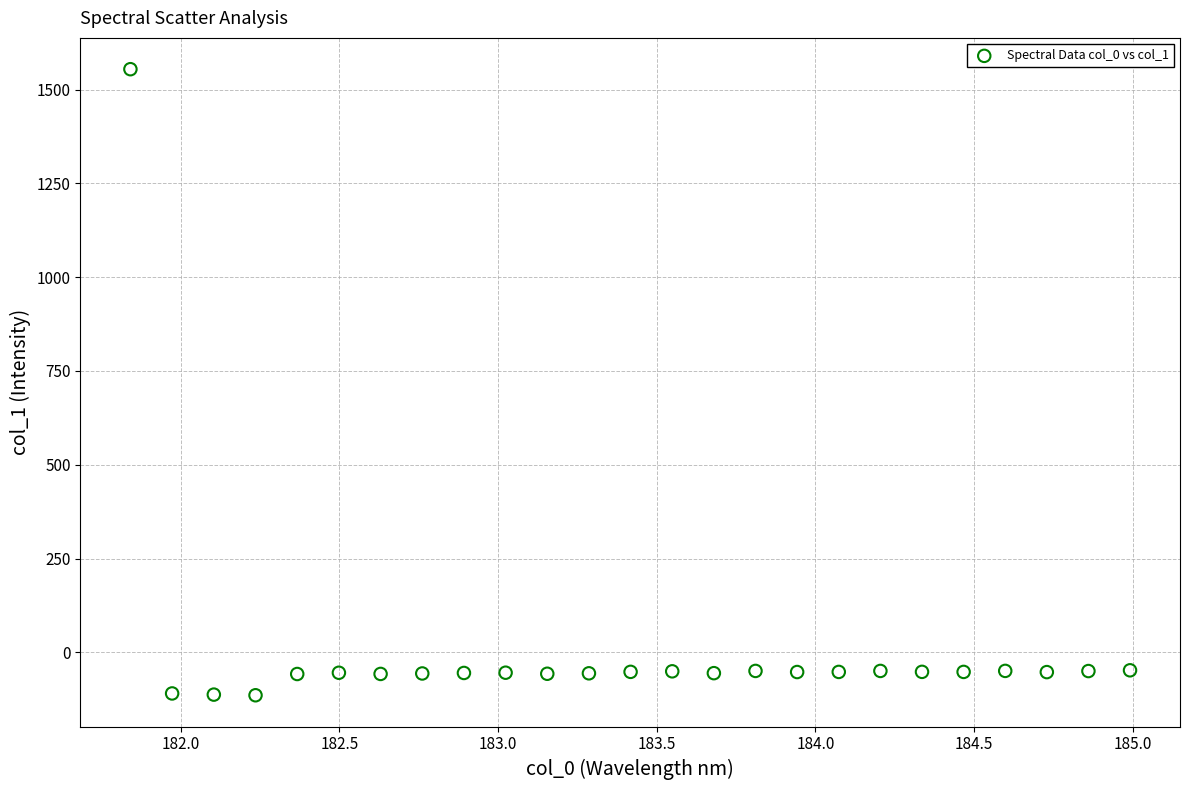

What is the range of X values (max minus min)?

3.1